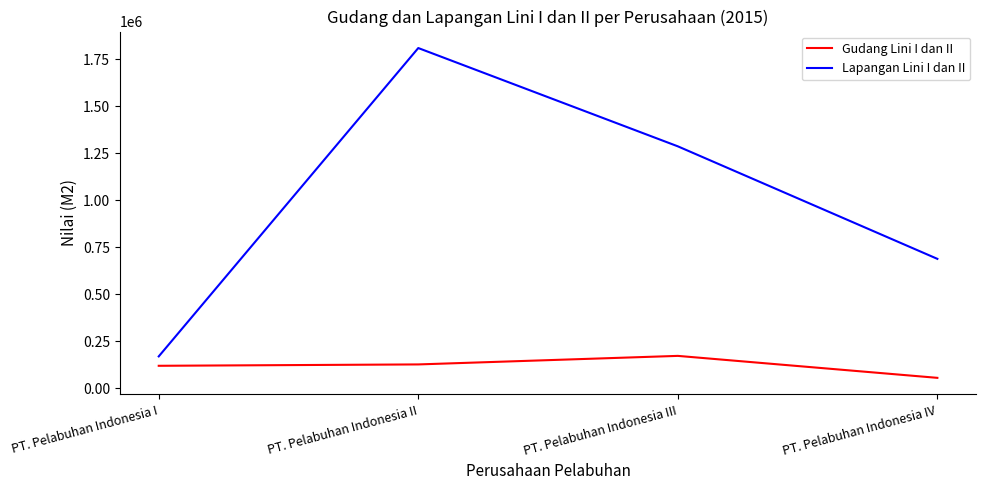

Rank the series by their maximum value, from lowest to highest.

Gudang Lini I dan II, Lapangan Lini I dan II